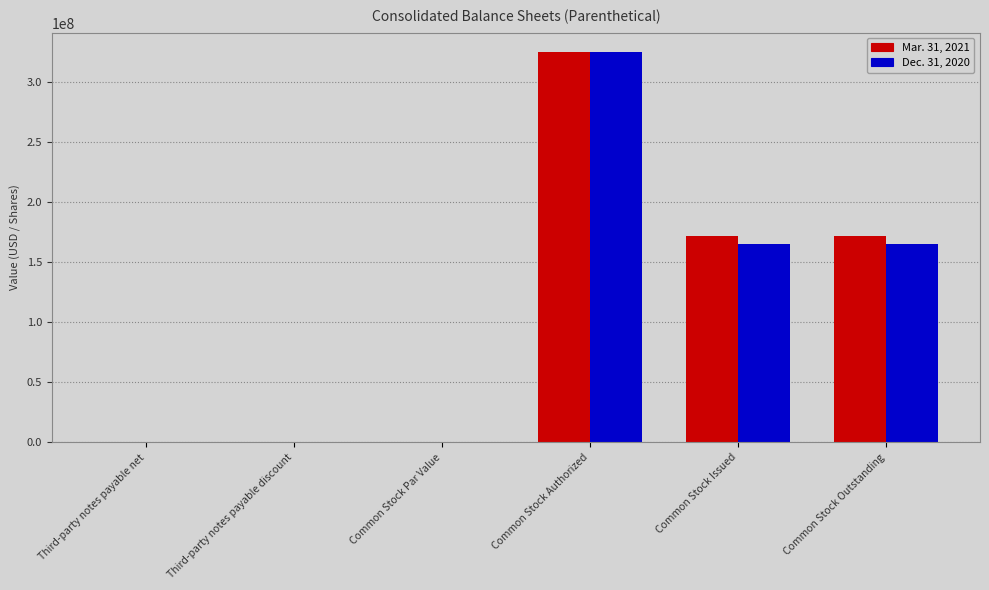

What is the average value of the Mar. 31, 2021 series?

111498385.2